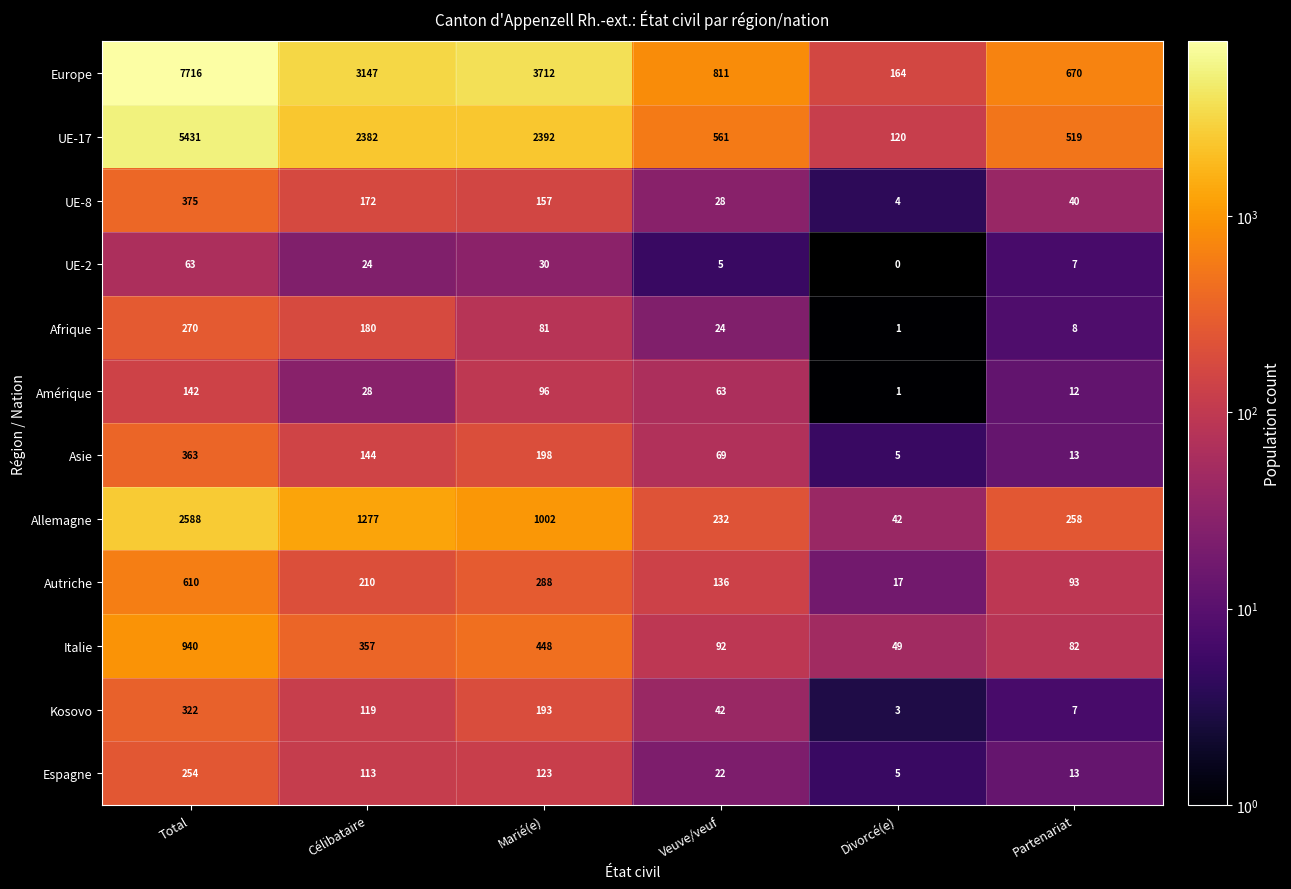

What is the greatest value displayed?

7716